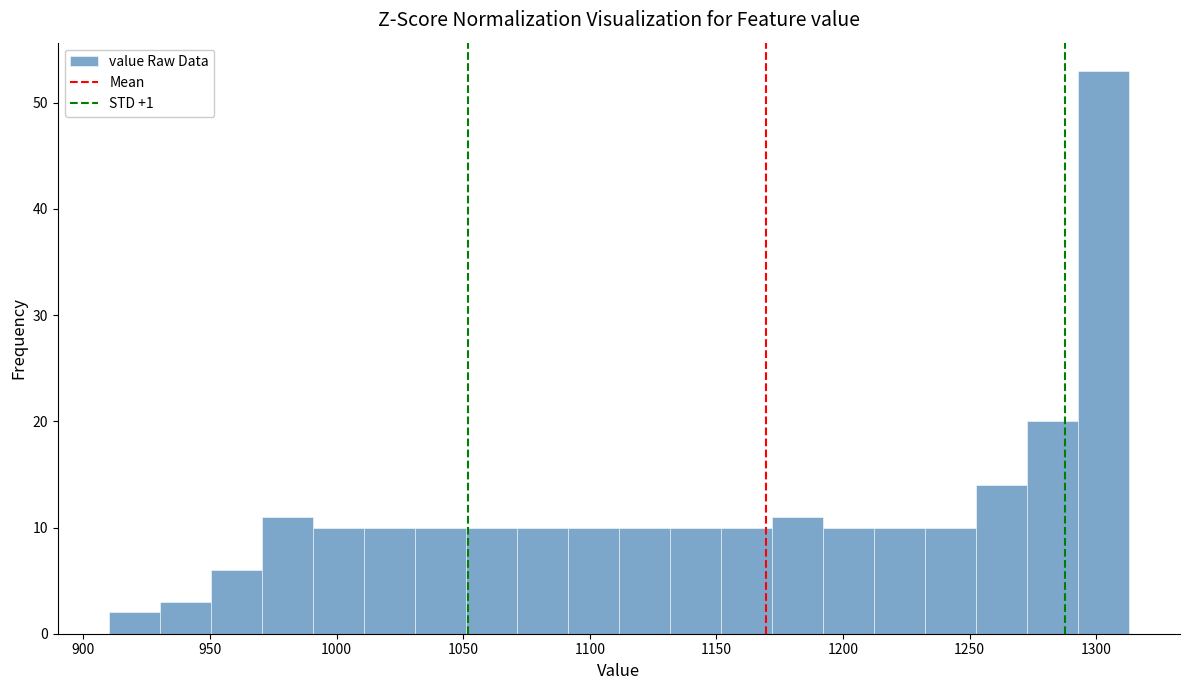

Reading left to right, transcribe this chart: for each bar, give the range it covers on the x-axis and its height. Neither the bar edges nor the heights are printed on the chart, so give them approximately, as read against the axes.

910 to 930: 2
930 to 950: 3
950 to 970: 6
970 to 990: 11
990 to 1010: 10
1010 to 1030: 10
1030 to 1050: 10
1050 to 1070: 10
1070 to 1090: 10
1090 to 1110: 10
1110 to 1130: 10
1130 to 1150: 10
1150 to 1170: 10
1170 to 1190: 11
1190 to 1210: 10
1210 to 1230: 10
1230 to 1255: 10
1255 to 1275: 14
1275 to 1295: 20
1295 to 1315: 53